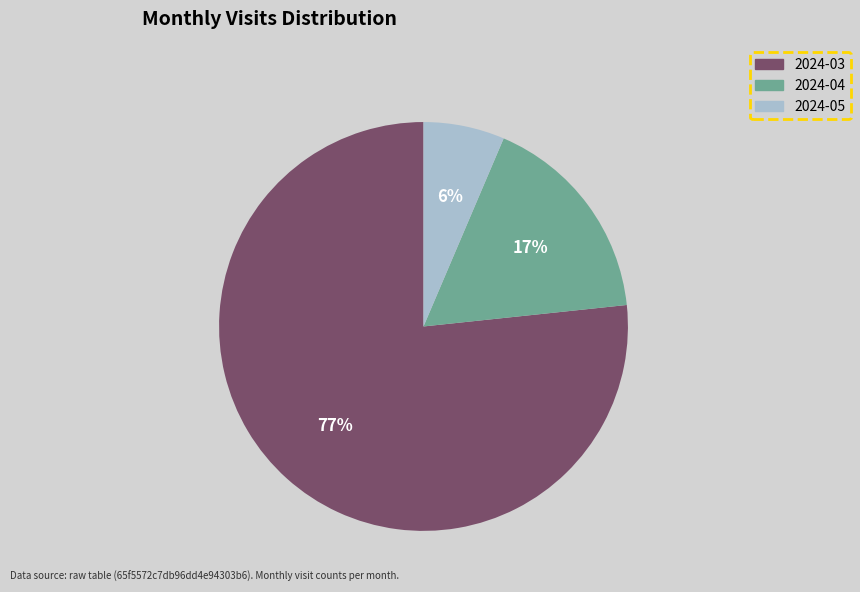

How many segments does this pie chart have?

3